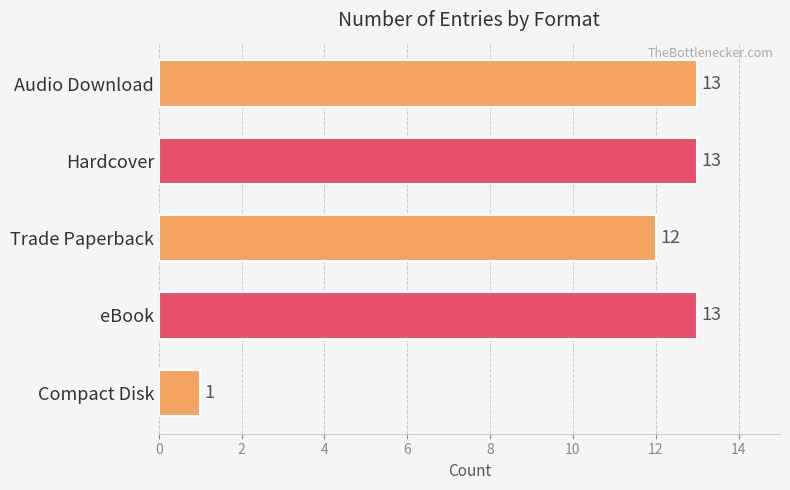

What is the label of the 4th bar from the bottom?

Hardcover